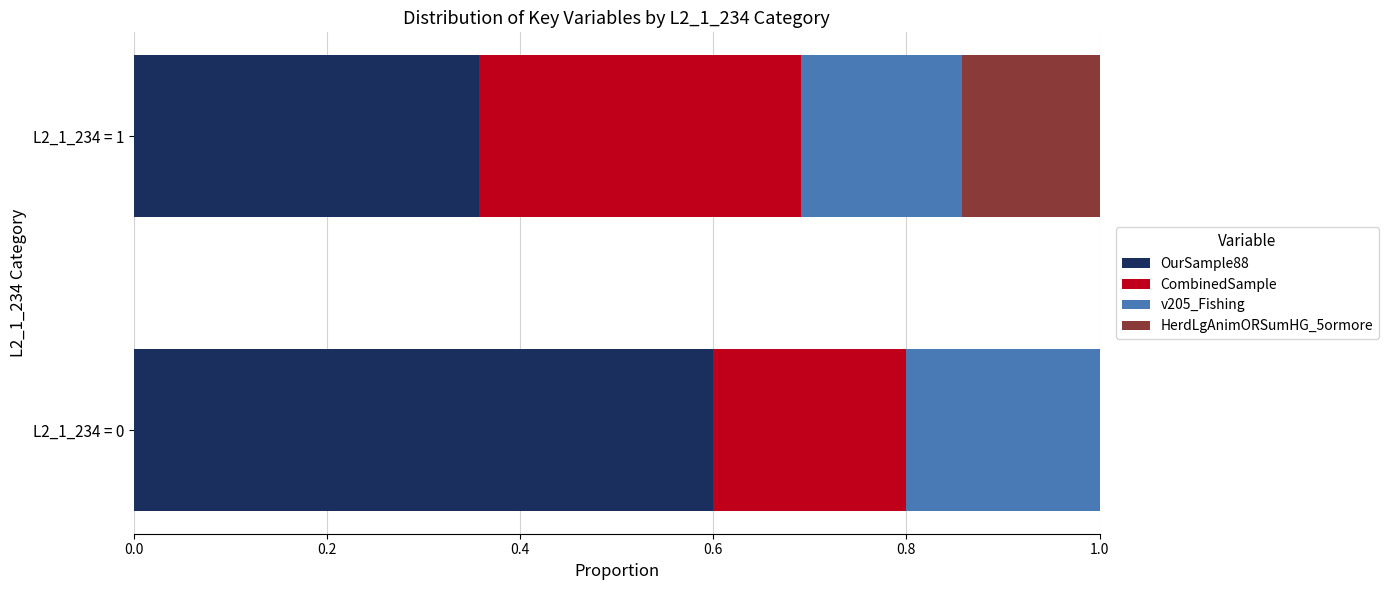

What is the sum of the OurSample88 values at L2_1_234 = 0 and L2_1_234 = 1?

1.0